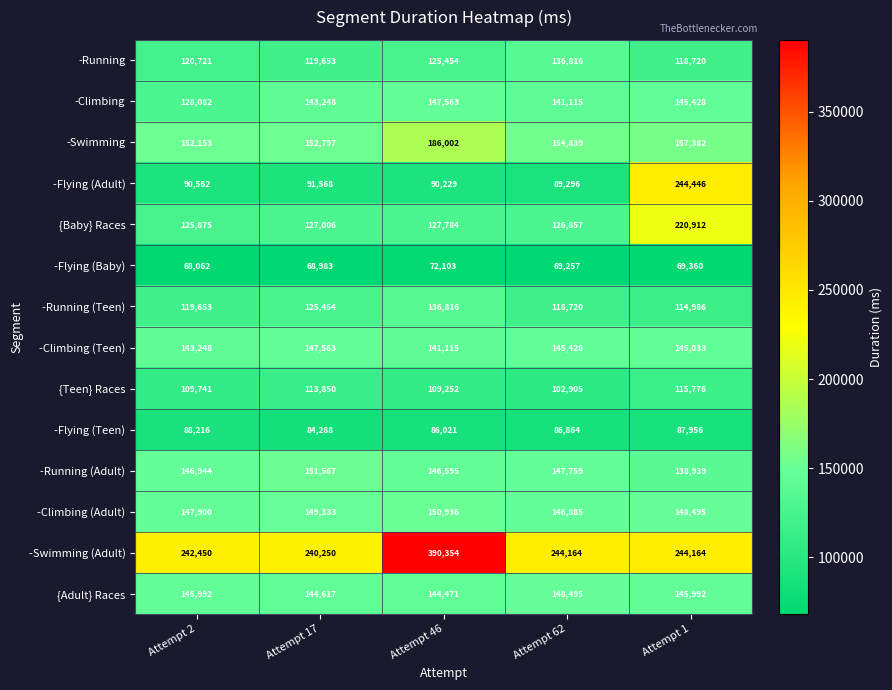

What is the sum of the -Running (Teen) values at Attempt 1 and Attempt 62?

233706